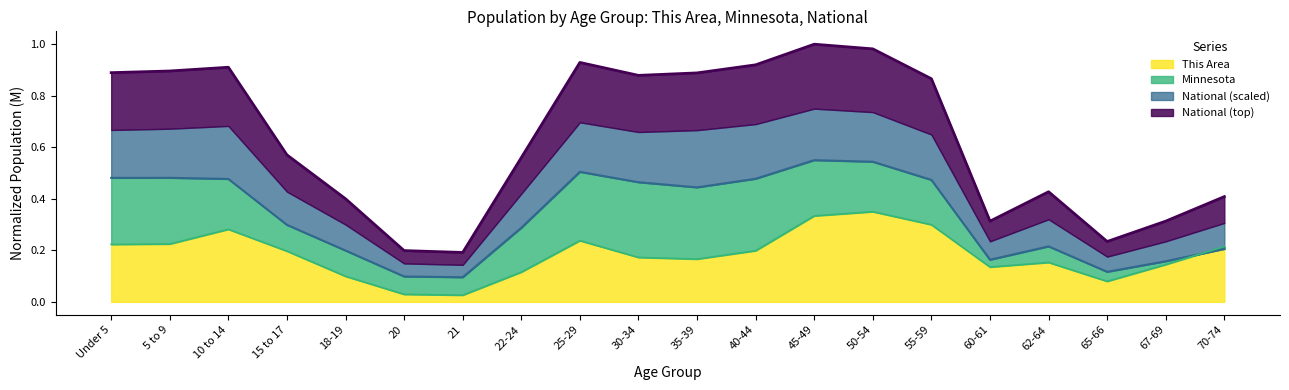

What is the label of the 7th point from the left?

21